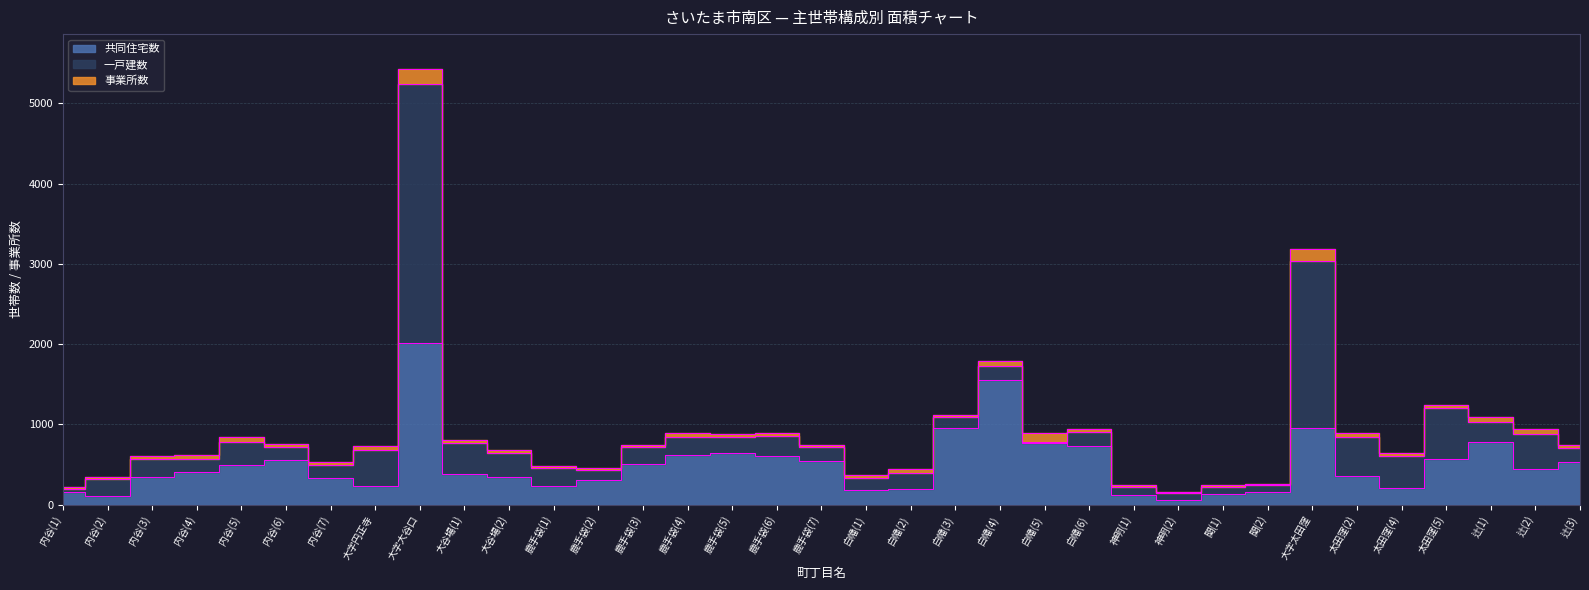

At which label does 共同住宅数 reach its minimum?

神明(2)